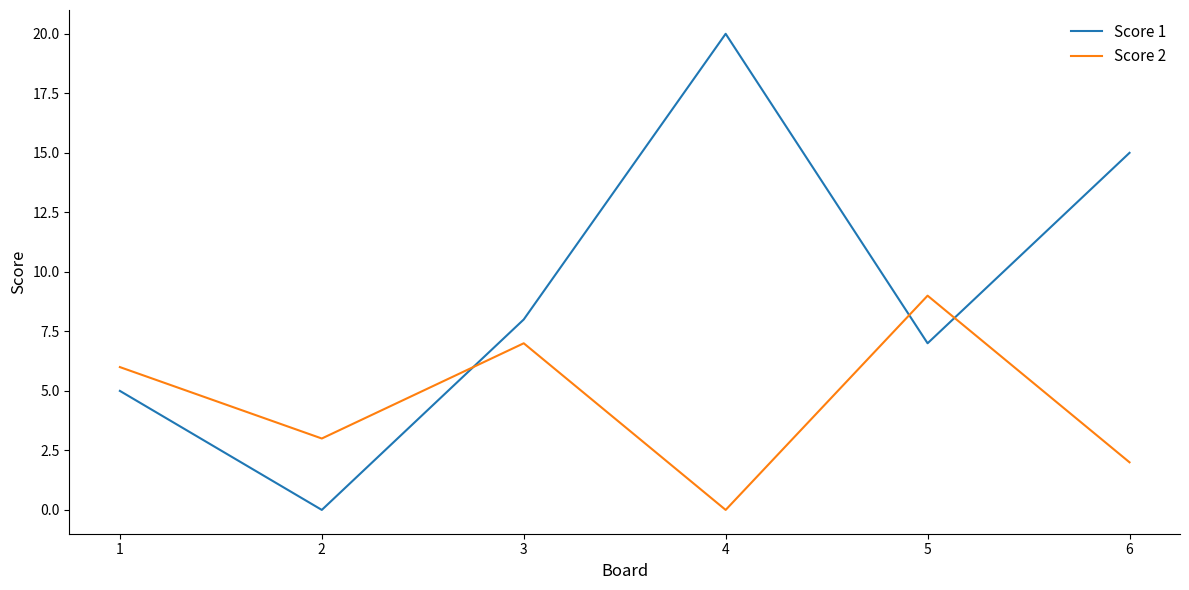

Which series has the largest range (max minus min)?

Score 1